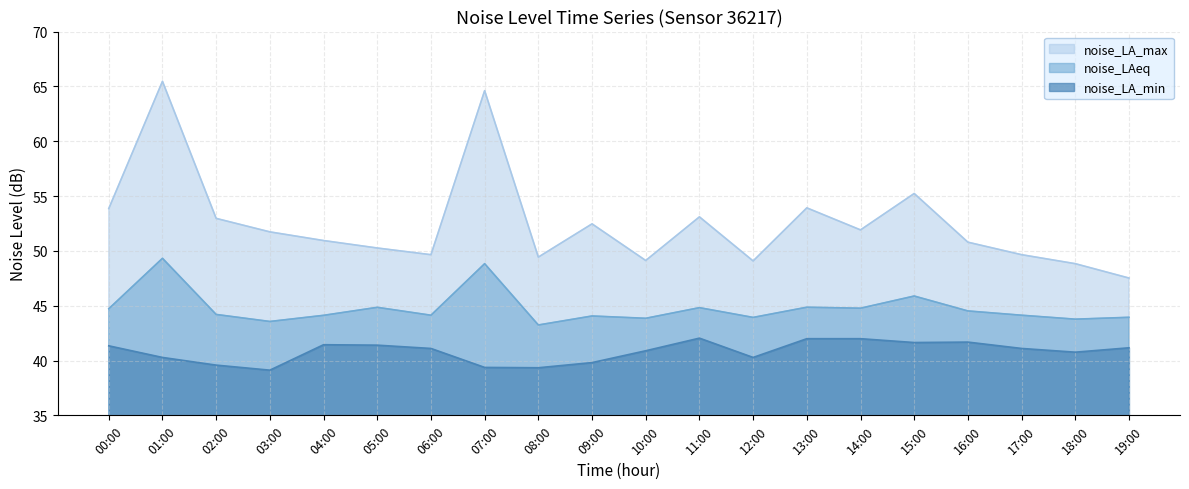

Reading left to right, extract all data points from this chart.

noise_LA_max: 53.9	65.5	53.0	51.7	50.9	50.3	49.6	64.6	49.4	52.5	49.1	53.1	49.1	53.9	51.9	55.2	50.8	49.6	48.8	47.5
noise_LAeq: 44.7	49.3	44.2	43.6	44.1	44.9	44.1	48.8	43.2	44.1	43.9	44.8	43.9	44.9	44.8	45.9	44.5	44.1	43.8	43.9
noise_LA_min: 41.3	40.3	39.6	39.1	41.4	41.4	41.1	39.4	39.3	39.8	40.9	42.0	40.3	42.0	42.0	41.6	41.7	41.1	40.8	41.2